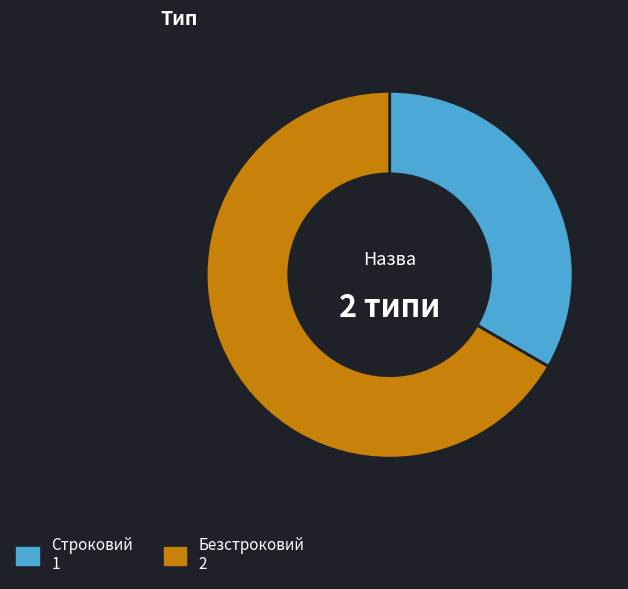

Does Безстроковий represent more than half of the total?

Yes